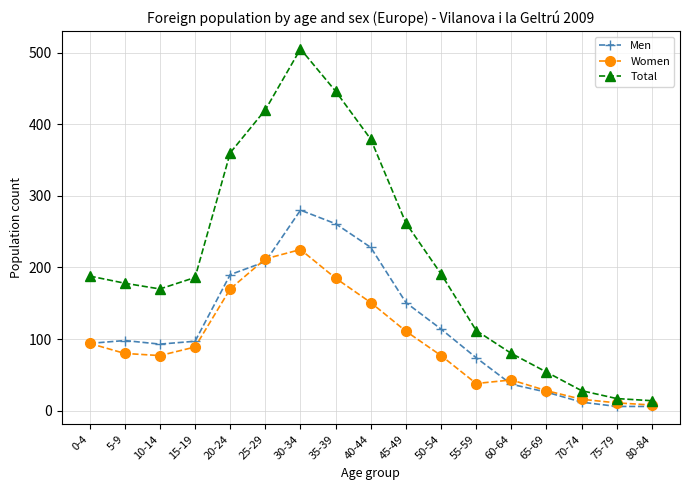

What is the approximate value of Men at 0-4, to the nearest 10?

90